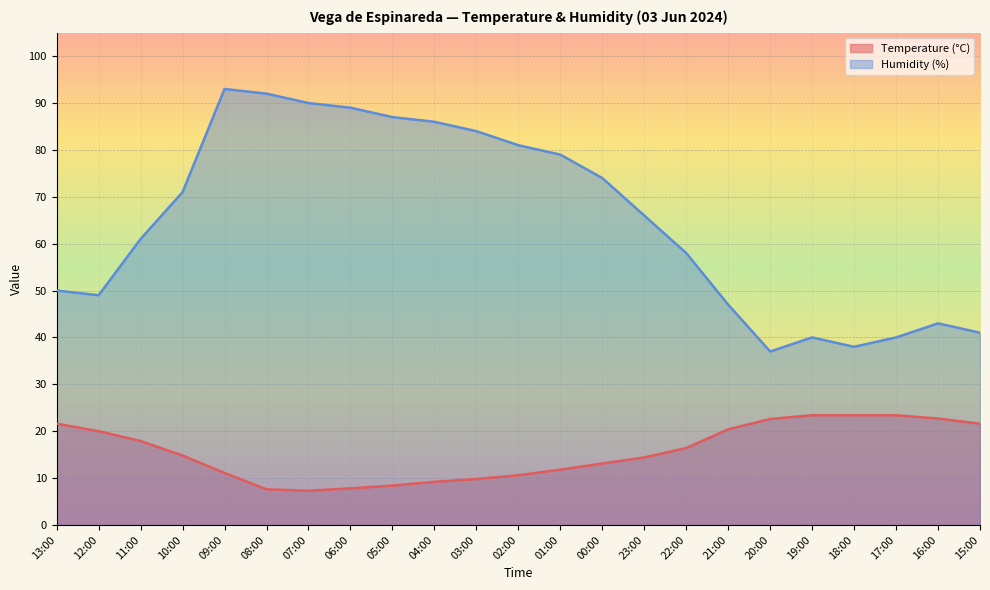

The value of Humidity (%) at 15:00 is 41.0. True or false?

True